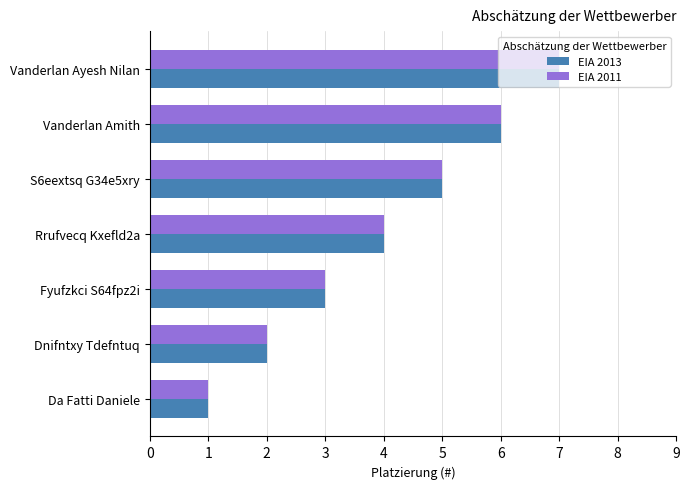

What is the total value across all series at Vanderlan Amith?

12